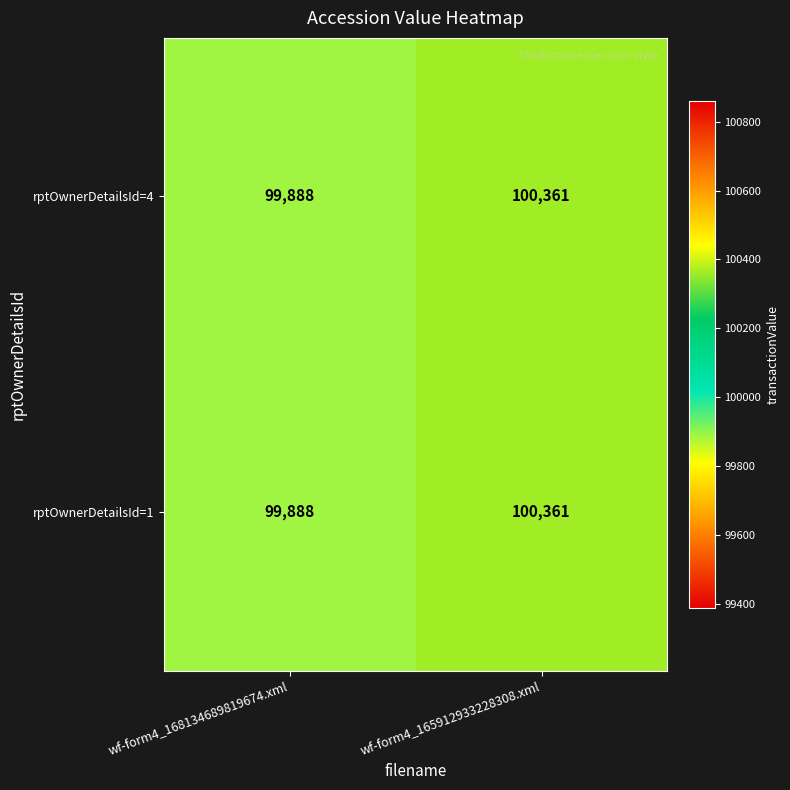

Reading left to right, what are all the values shown in this chart?

rptOwnerDetailsId=4: 99888	100361
rptOwnerDetailsId=1: 99888	100361